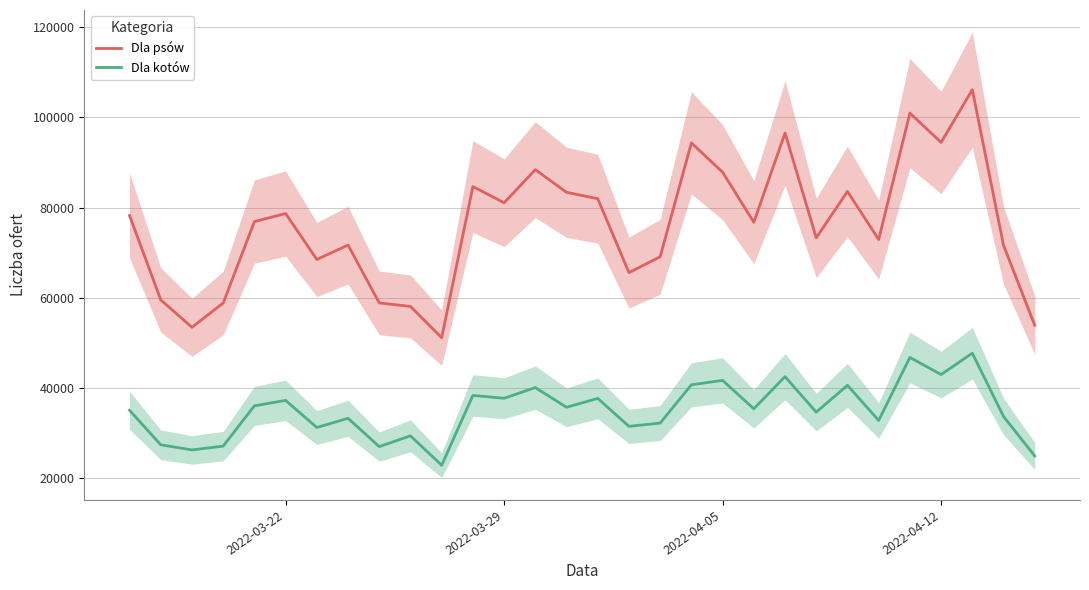

Read the Dla kotów value at 2022-04-05, to the nearest 50.

41750